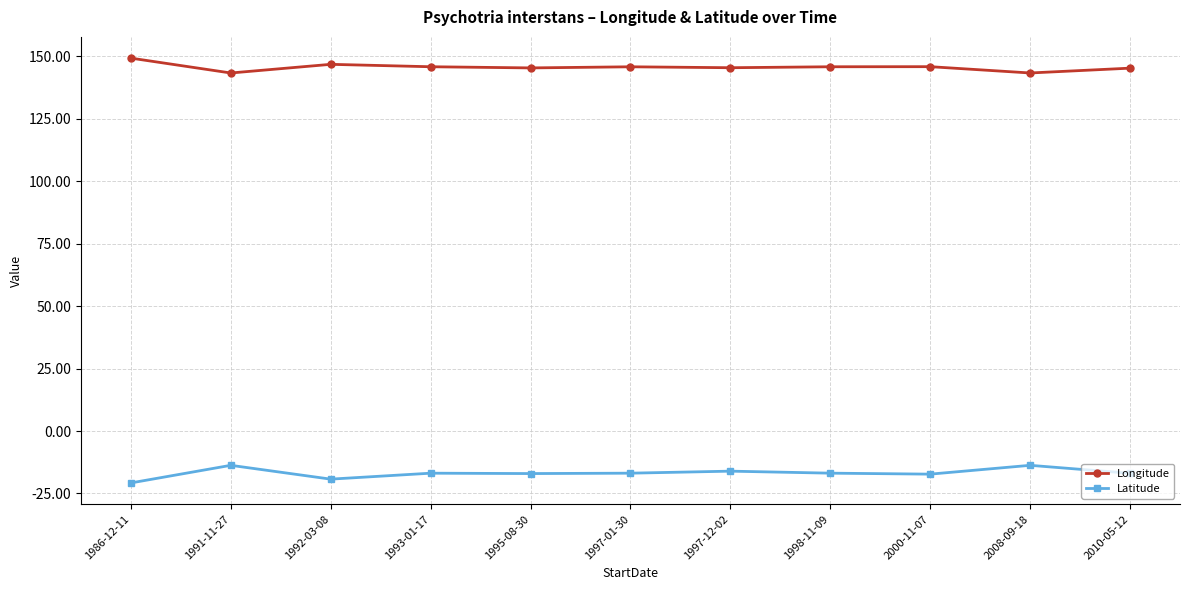

Which series has the largest total across all categories?

Longitude